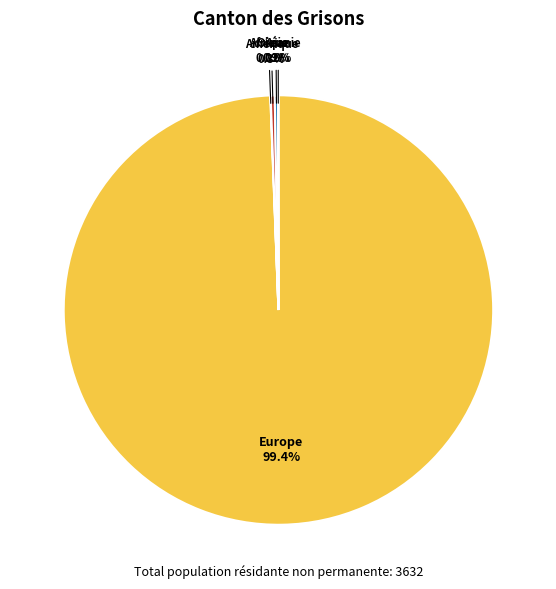

What percentage is NOT represented by Amérique?

99.7%